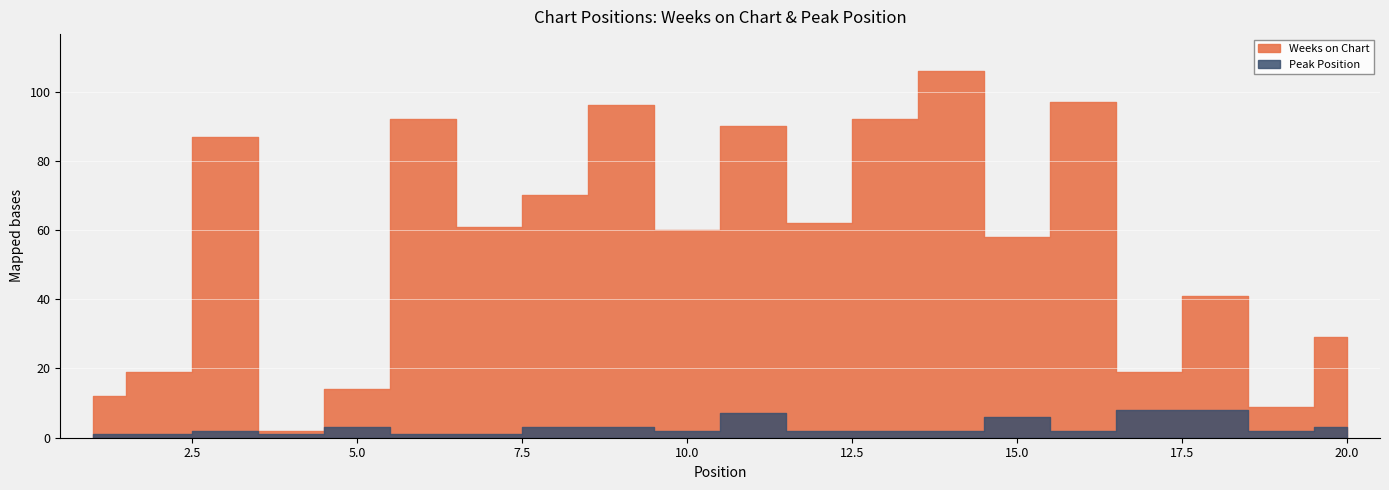

Reading right to left, transcribe all the data shown in this chart.

Weeks on Chart: 29	9	41	19	97	58	106	92	62	90	60	96	70	61	92	14	2	87	19	12
Peak Position: 3	2	8	8	2	6	2	2	2	7	2	3	3	1	1	3	1	2	1	1